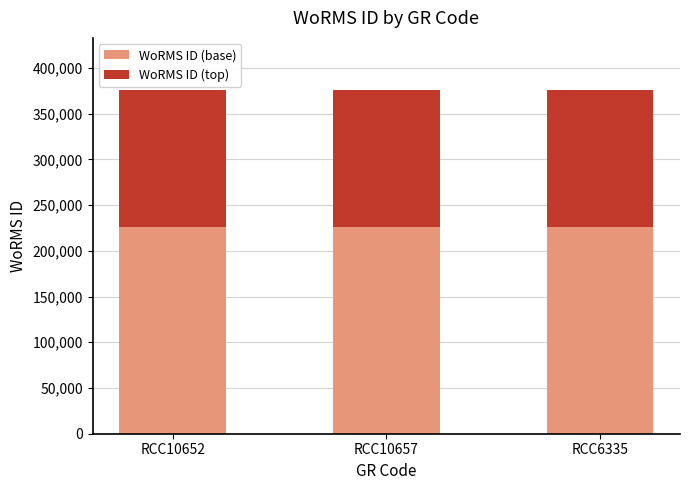

Does the chart contain any negative values?

No